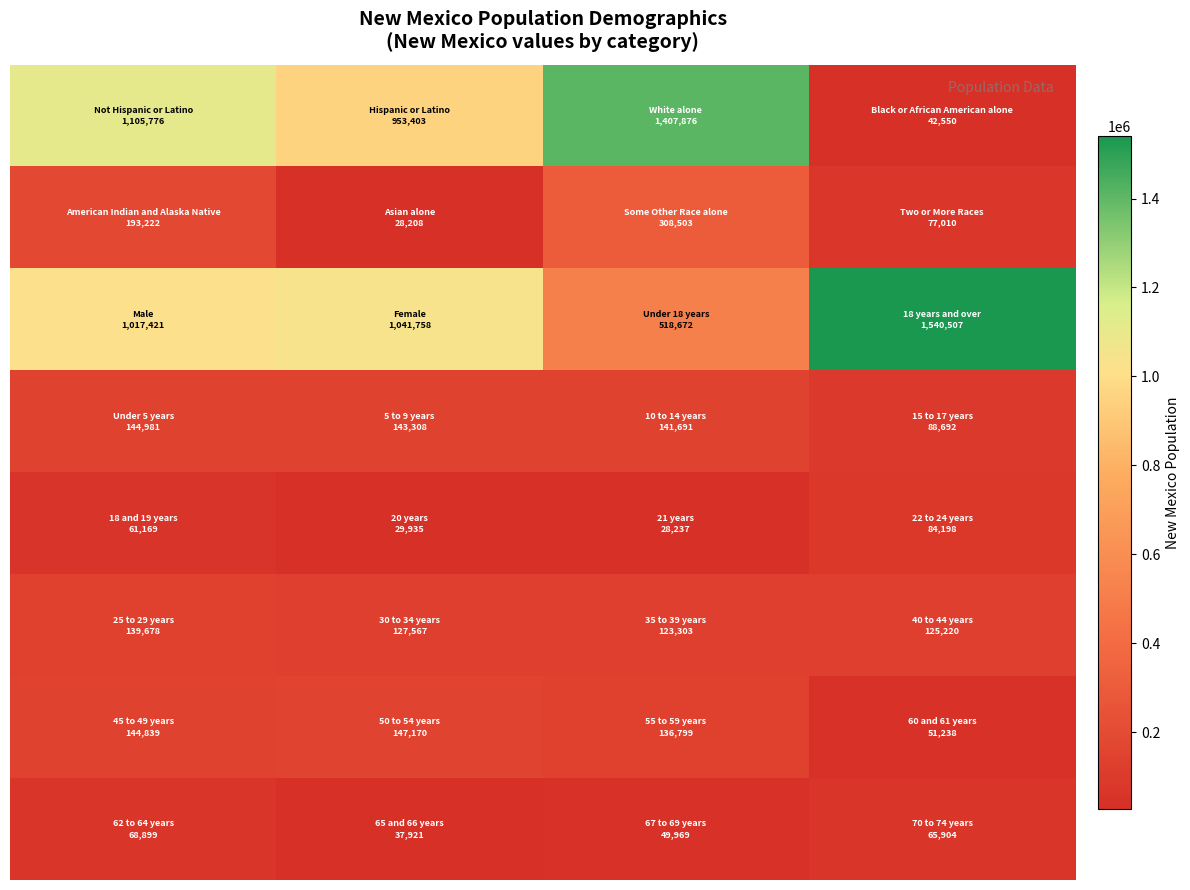

At how many categories does at least one series exceed 179766?

4